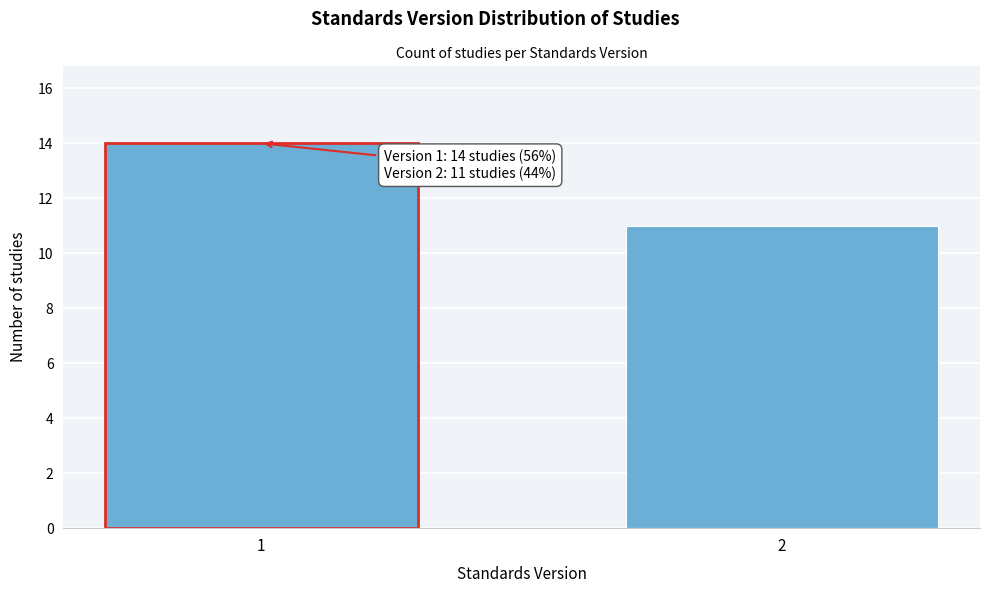

Reading left to right, transcribe all the data shown in this chart.

1=14	2=11